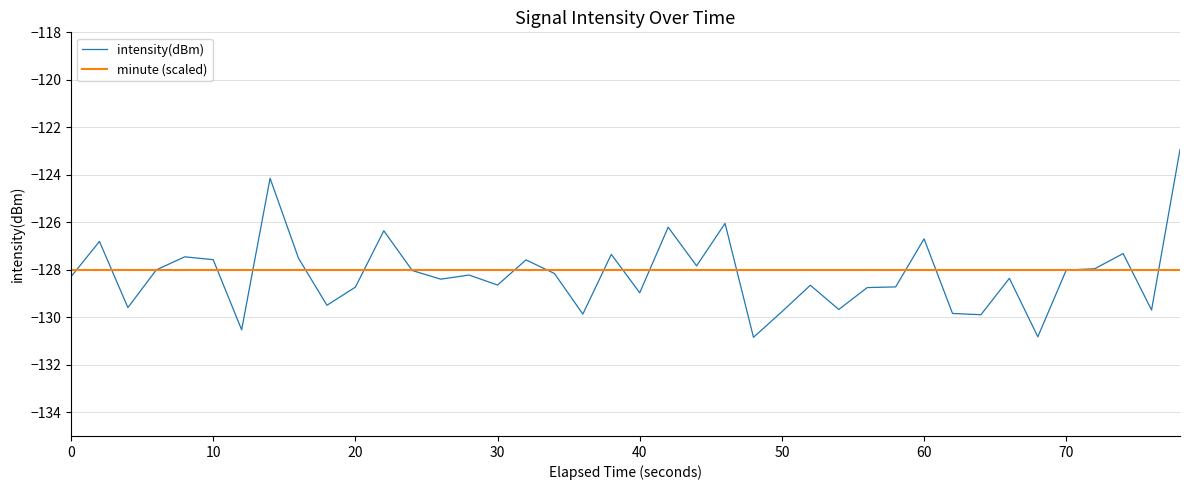

List the series in order of their peak value, lowest first.

minute (scaled), intensity(dBm)